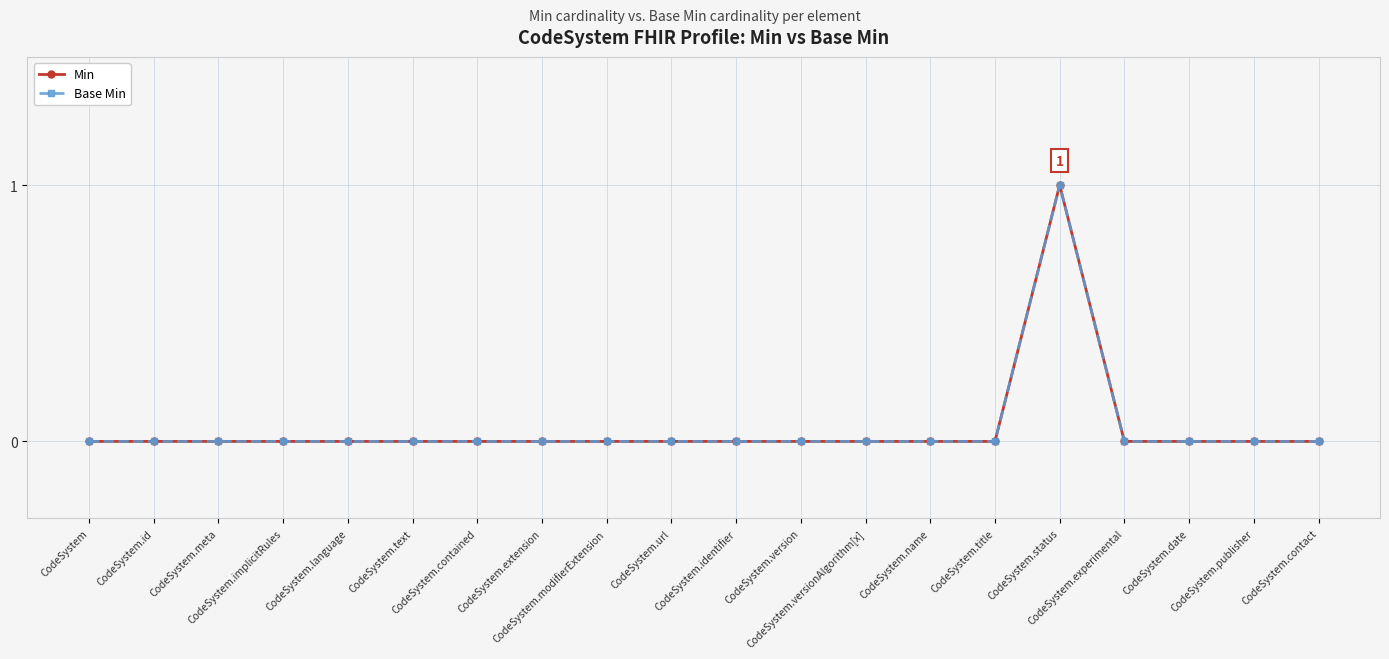

Between CodeSystem.id and CodeSystem.identifier, which series saw the biggest shift?

Min